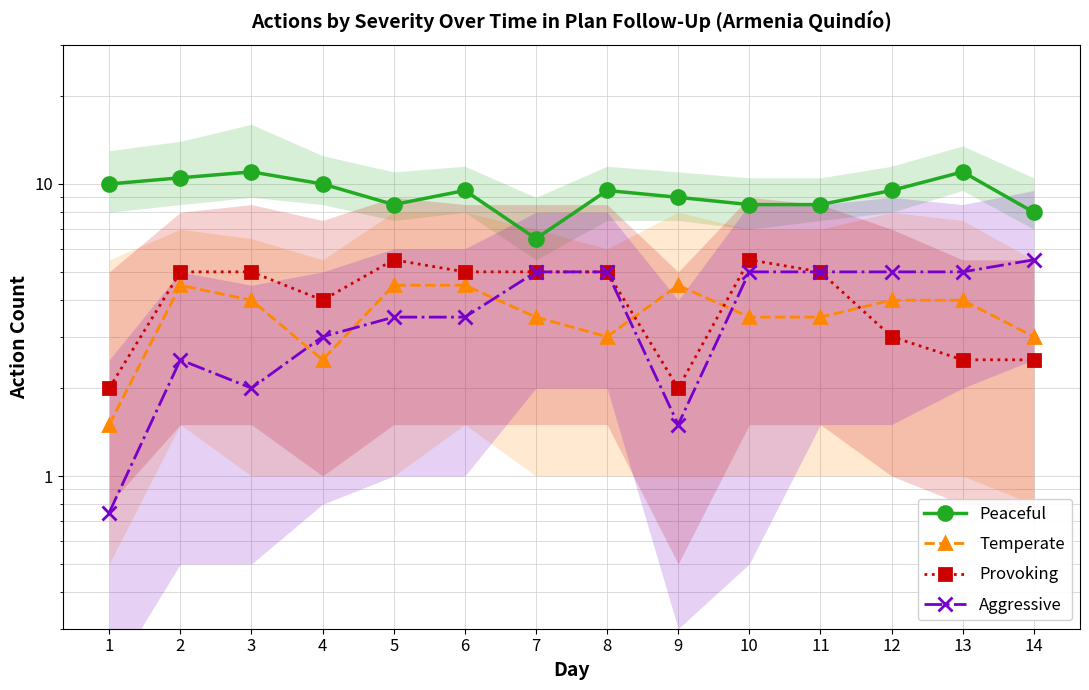

How many lines are shown in the chart?

4